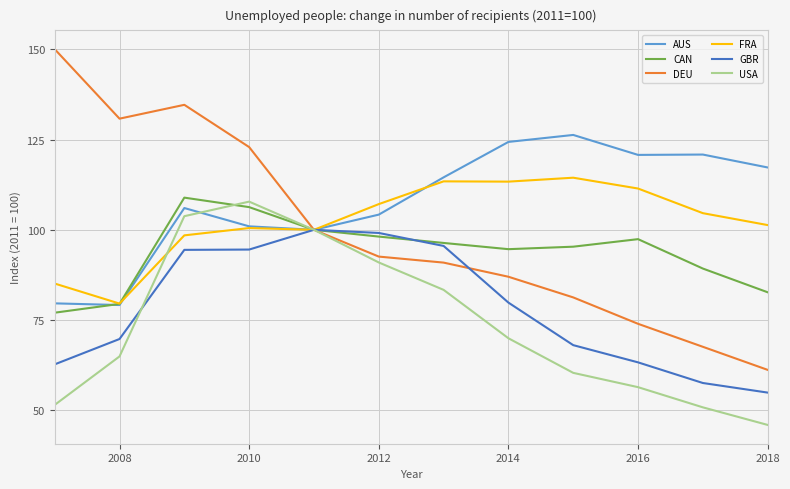

Which series has the widest spread of values?

DEU